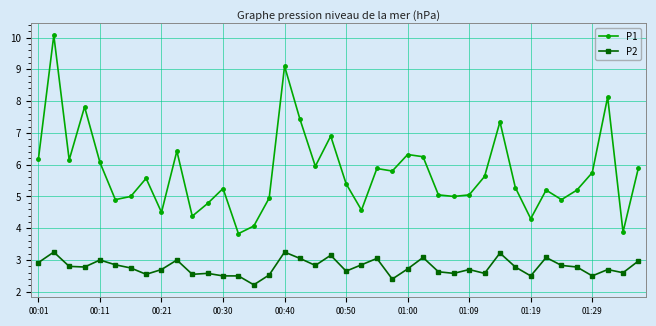

What is the value of the P1 point at the 11th from the left?

4.4